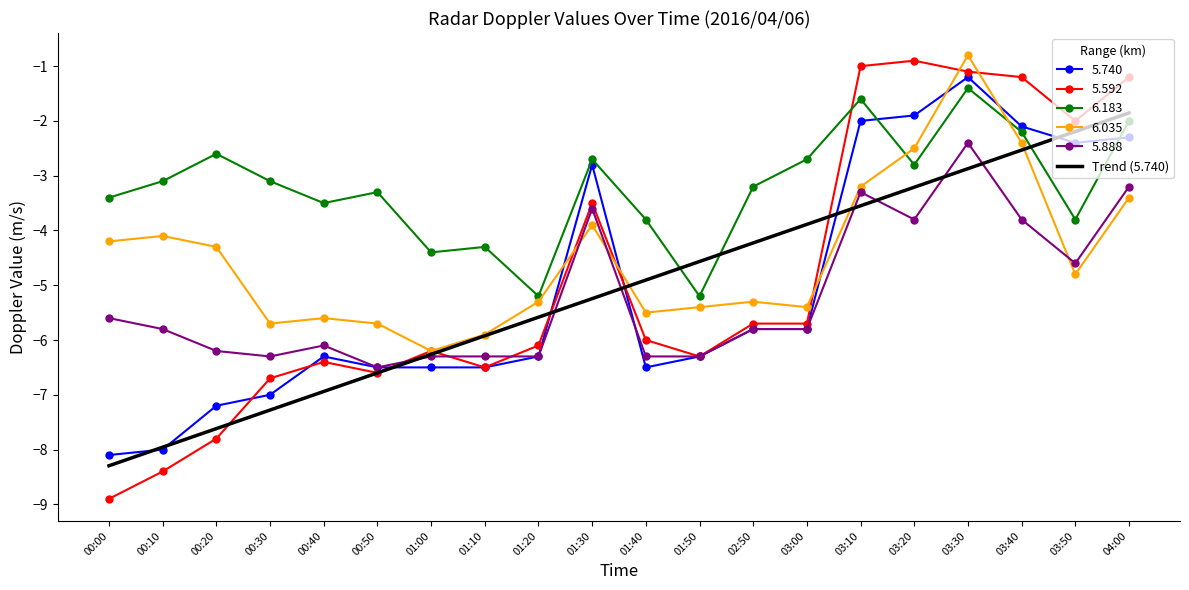

Where do 5.592 and 6.183 first cross each other?

03:00 and 03:10